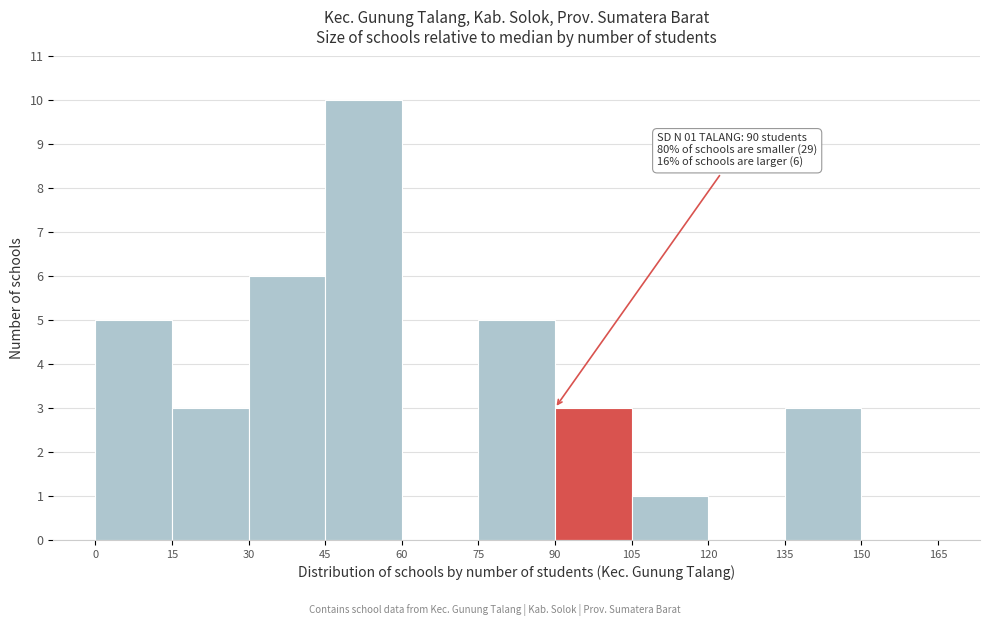

Which range on the x-axis has the tallest bar?

45 to 60